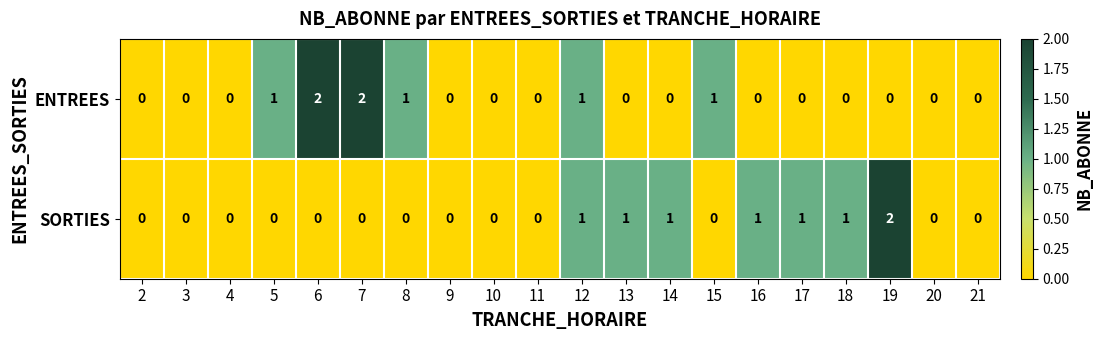

Between 7 and 9, which series saw the biggest shift?

ENTREES